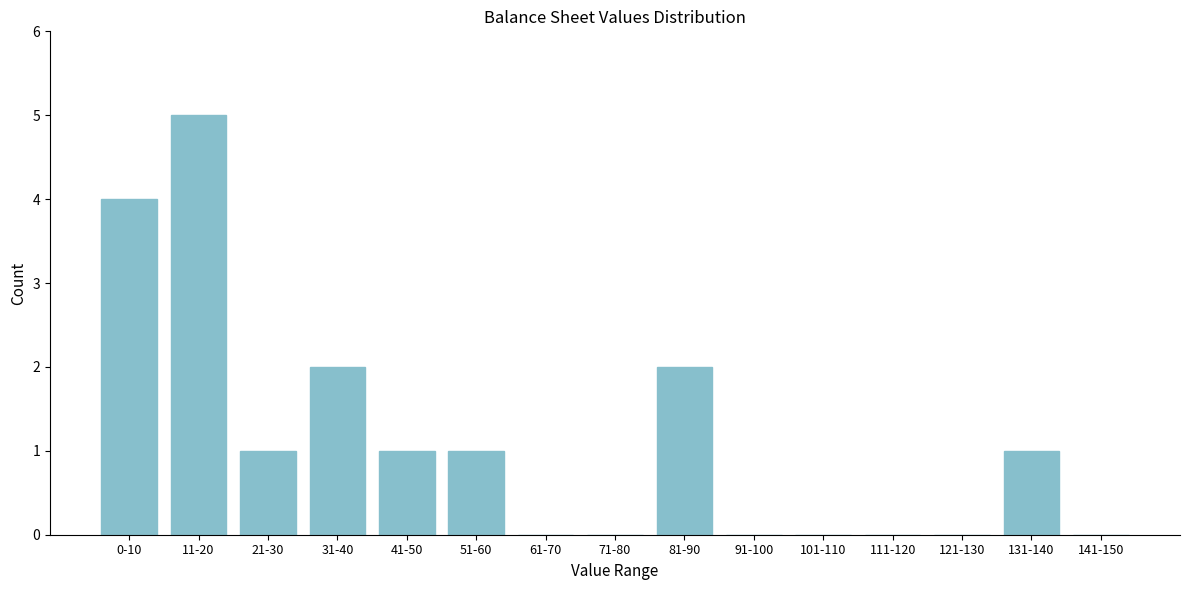

Reading left to right, extract all data points from this chart.

0-10=4	11-20=5	21-30=1	31-40=2	41-50=1	51-60=1	61-70=0	71-80=0	81-90=2	91-100=0	101-110=0	111-120=0	121-130=0	131-140=1	141-150=0